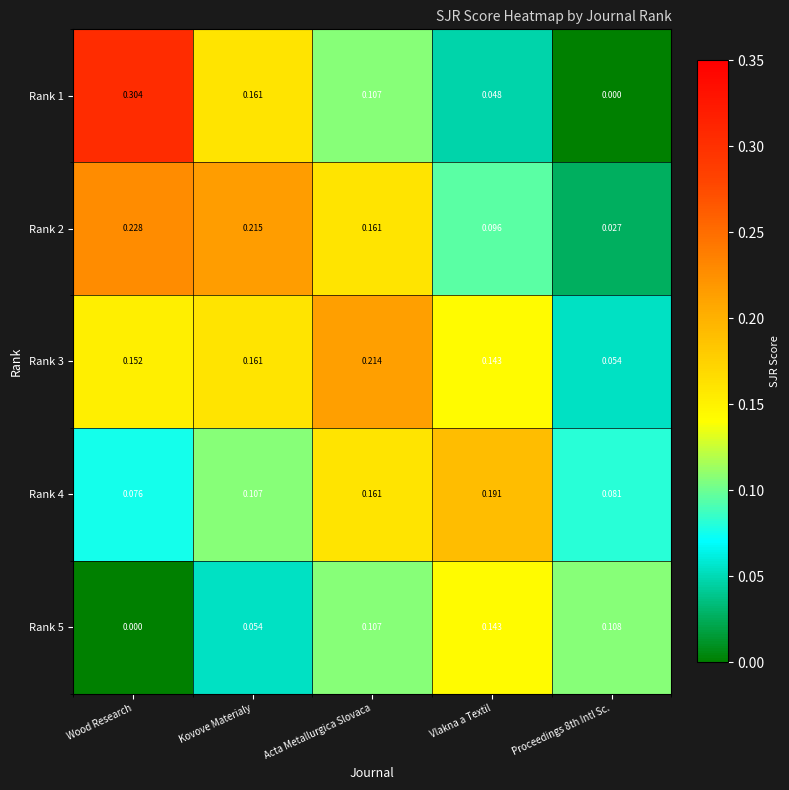

How many data points does each series have?

5